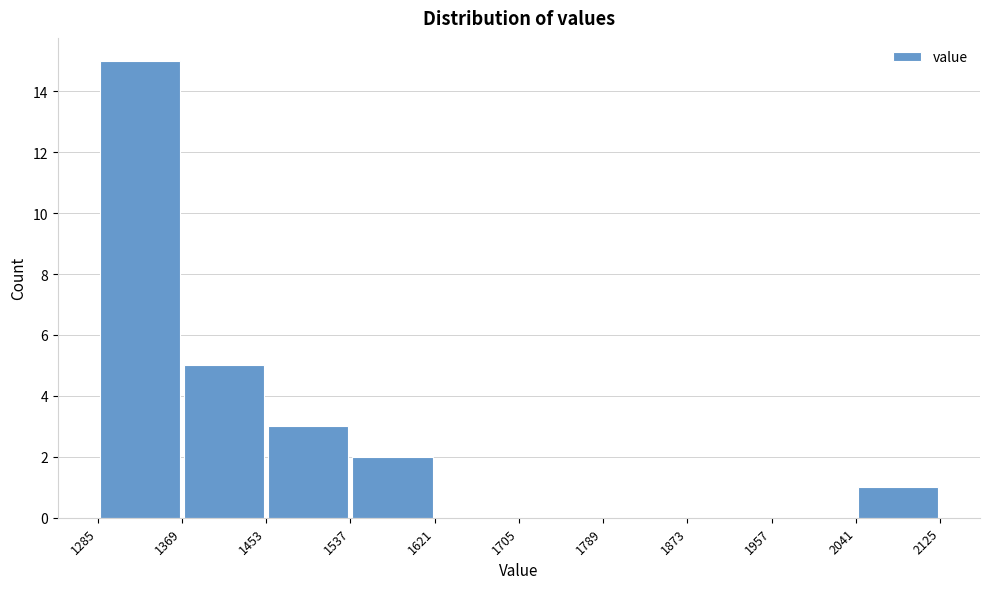

Reading left to right, list every bar in this chart as the range it spans on the x-axis followed by its height. The values are not printed on the chart, so give them approximately, as read against the axis.

1285 to 1369: 15
1369 to 1453: 5
1453 to 1537: 3
1537 to 1621: 2
1621 to 1705: 0
1705 to 1789: 0
1789 to 1873: 0
1873 to 1957: 0
1957 to 2041: 0
2041 to 2125: 1